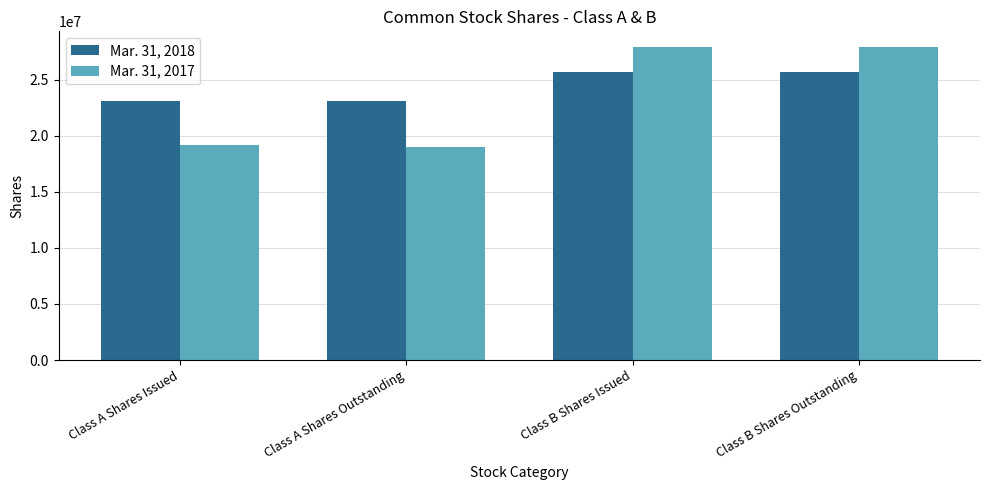

How many groups of bars are there?

4